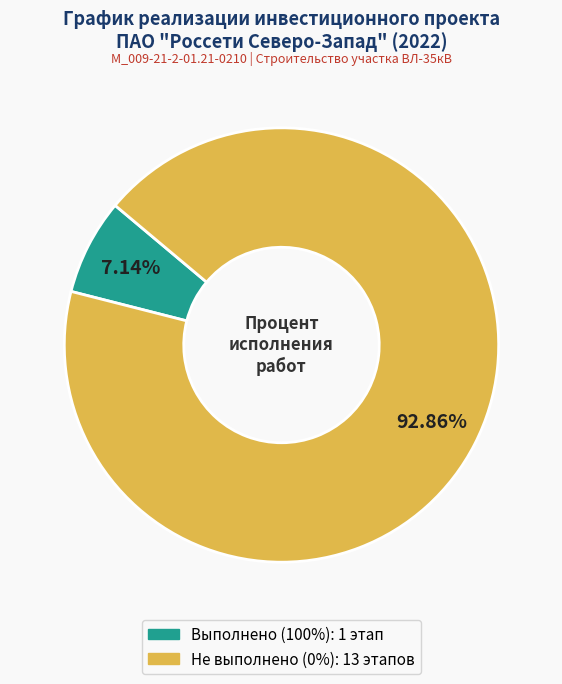

Count the number of slices in the pie.

2